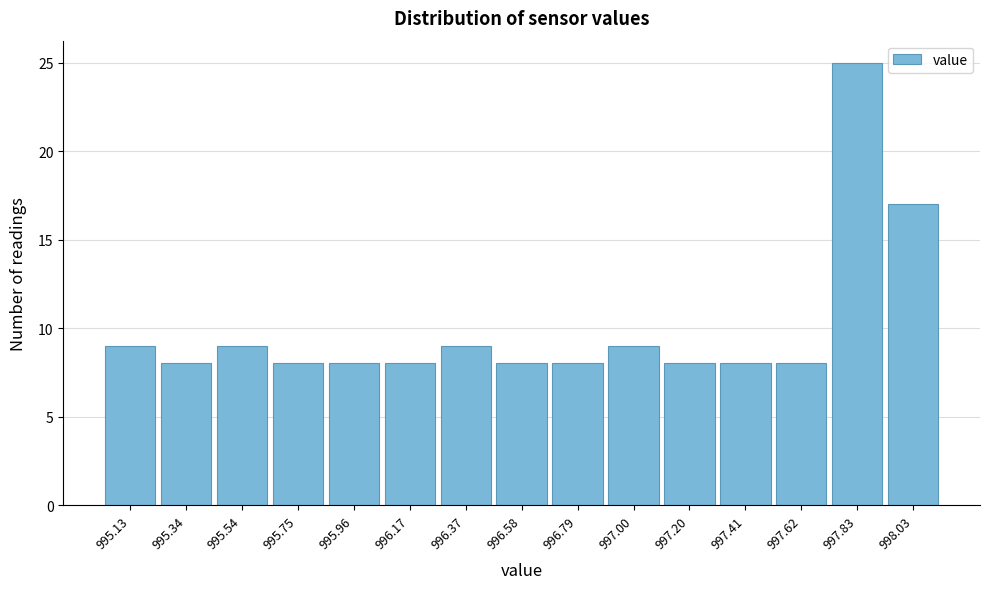

Reading right to left, list all the values displayed in this chart.

998.03=17	997.83=25	997.62=8	997.41=8	997.20=8	997.00=9	996.79=8	996.58=8	996.37=9	996.17=8	995.96=8	995.75=8	995.54=9	995.34=8	995.13=9